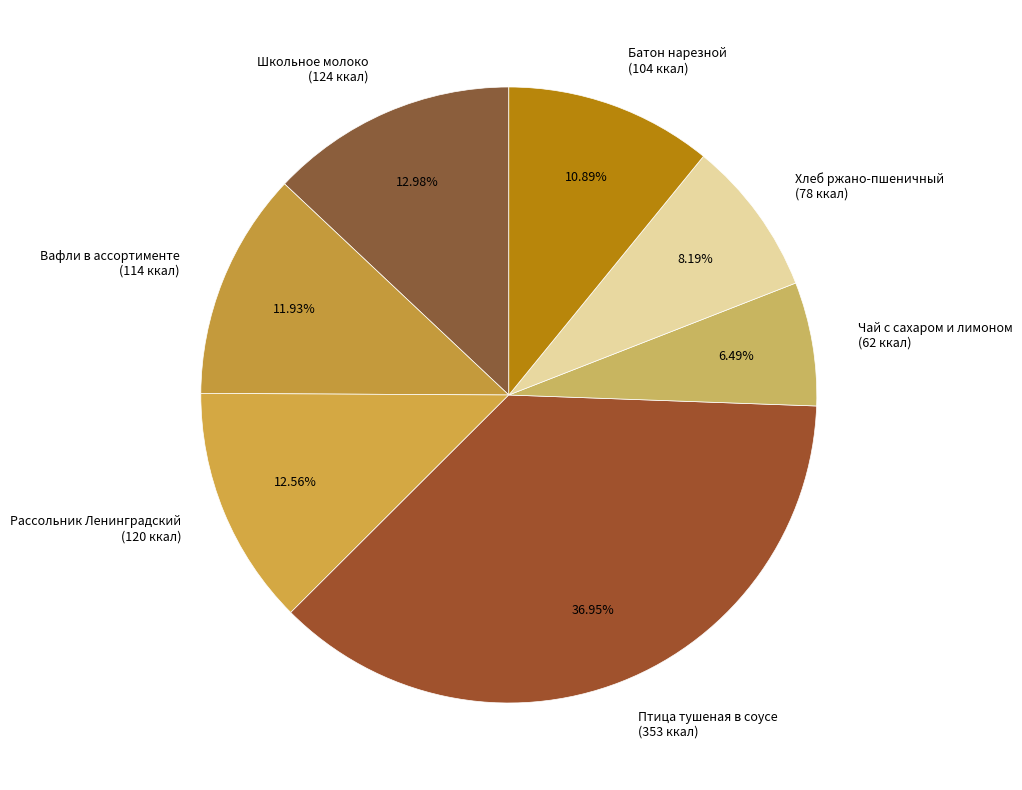

To the nearest percent, what is the difference between the largest and smallest slice percentages?

30%